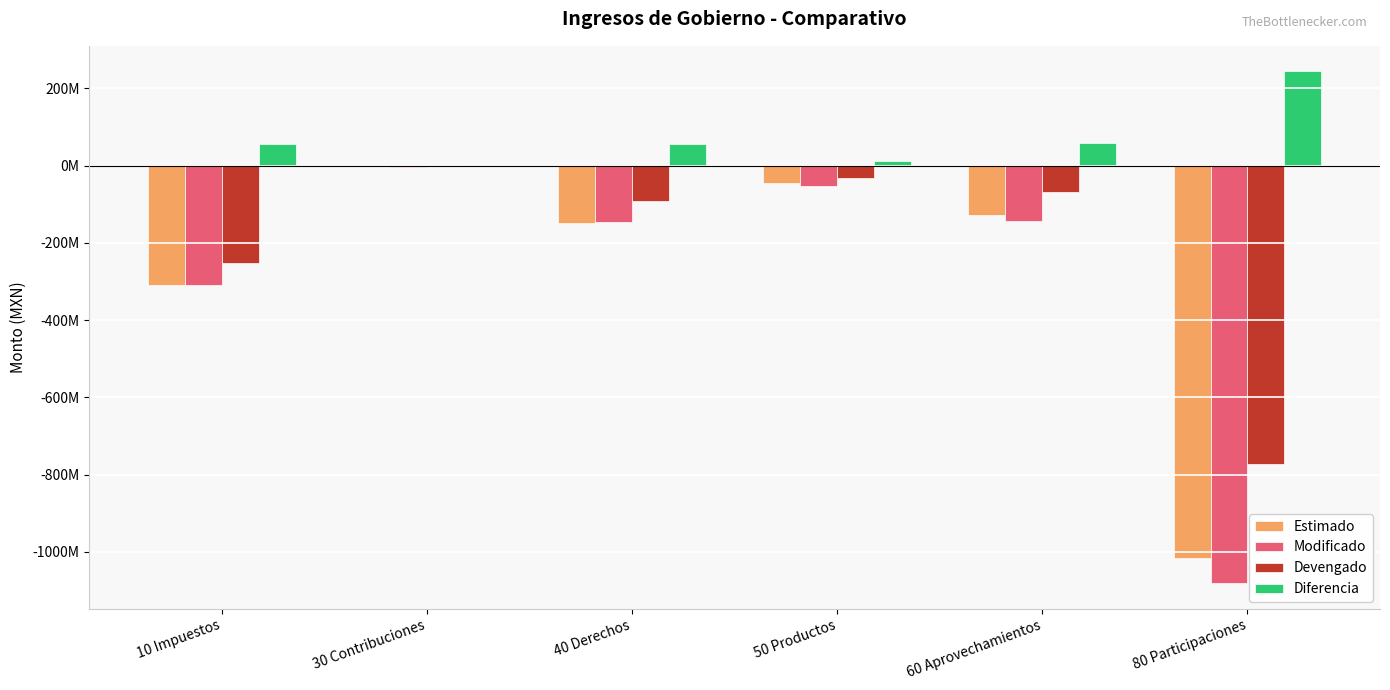

Are the bars grouped side by side (vs. stacked)?

Yes